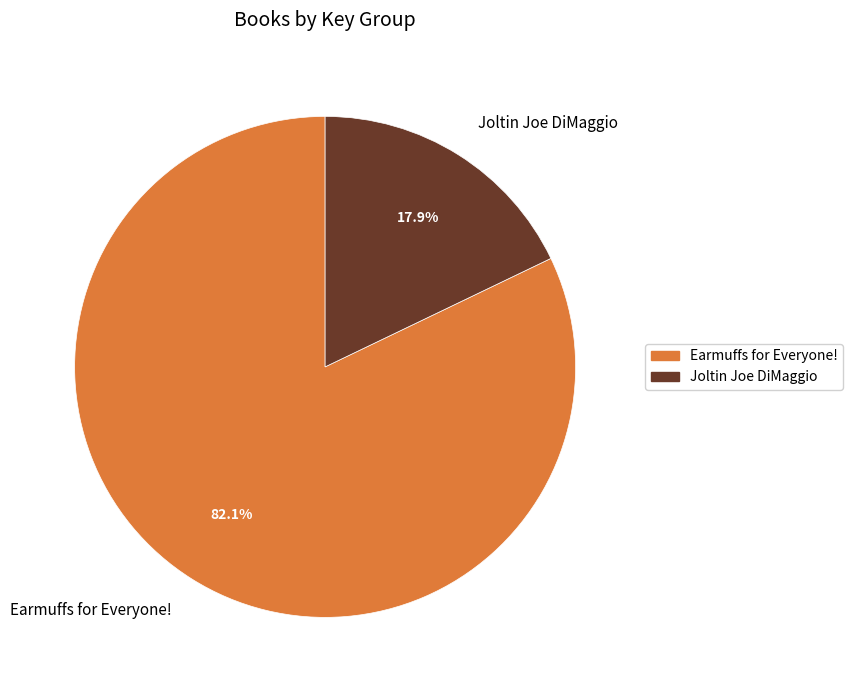

Which slice is the smallest?

Joltin Joe DiMaggio